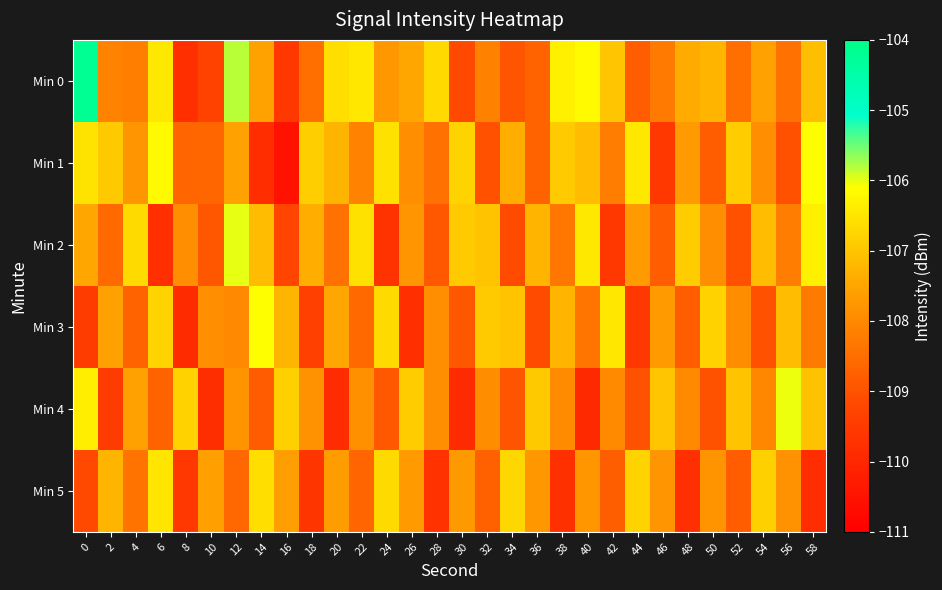

How many categories are shown in the chart?

30